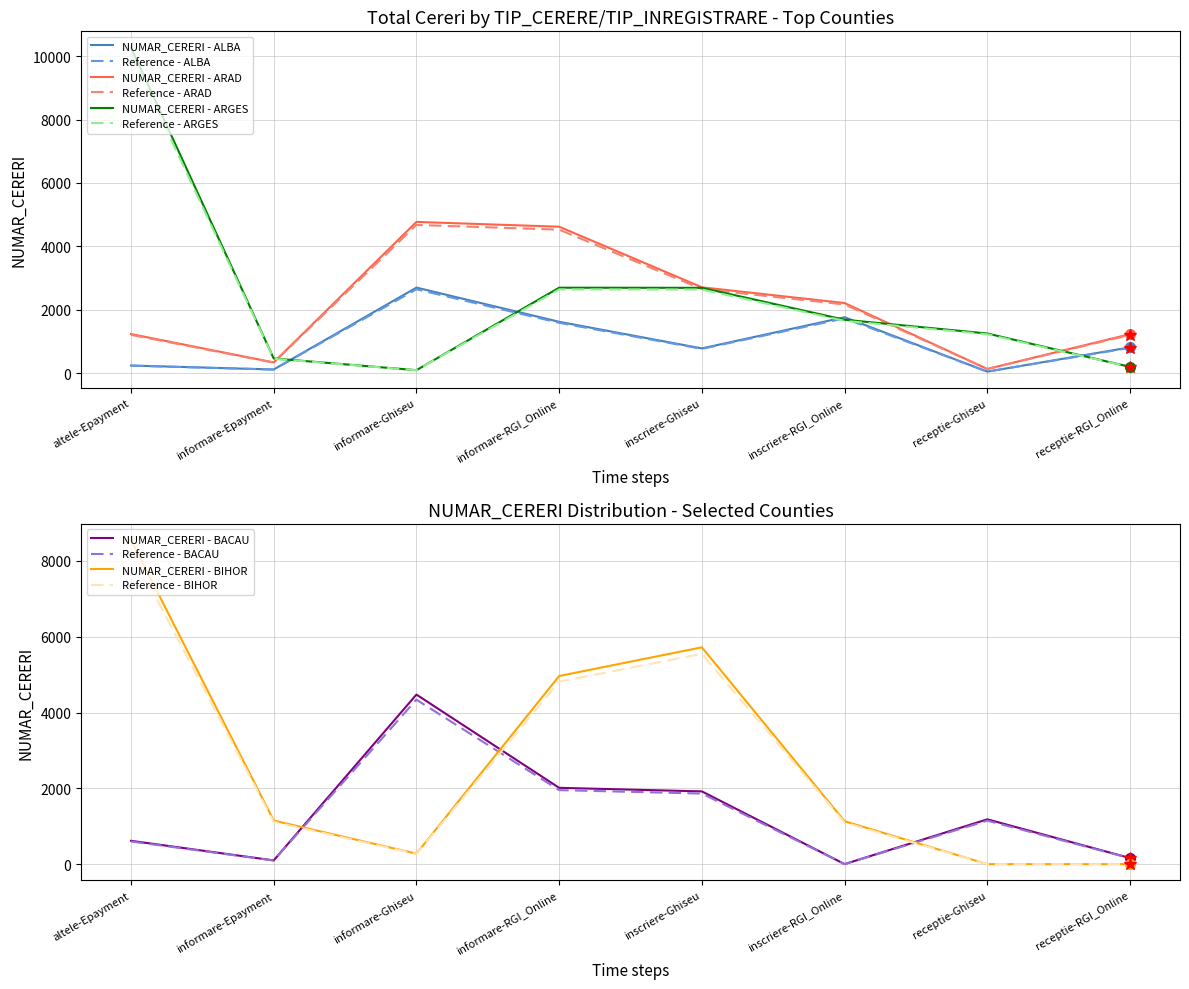

What are all the series names shown in the legend?

ALBA, ARAD, ARGES, BACAU, BIHOR